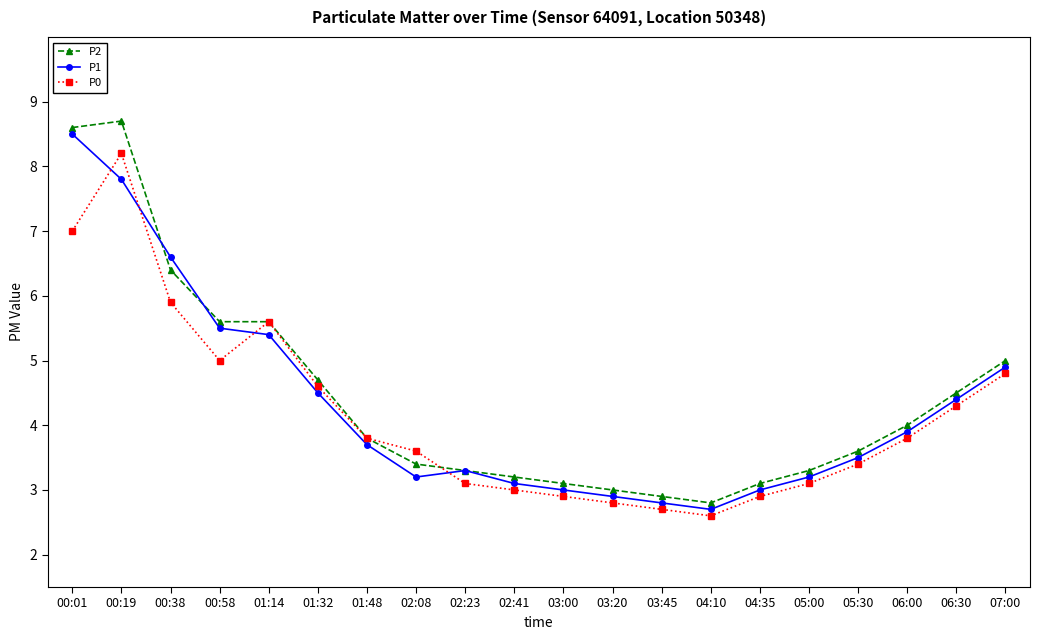

In P0, how many points are lower than both neighbors (excluding endpoints)?

2